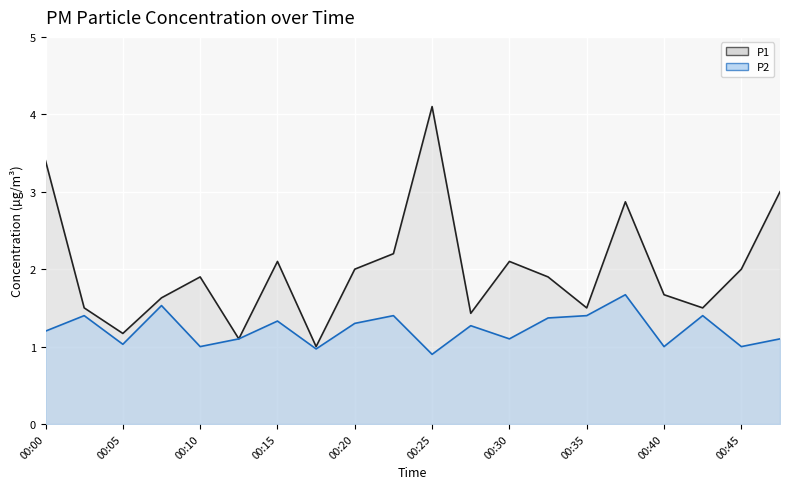

The P1 series shows 2.0 at 00:20. True or false?

True